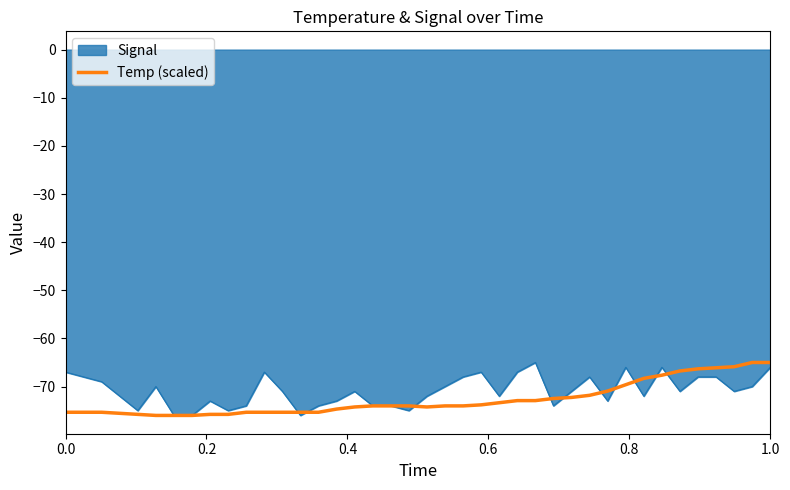

What is the maximum value shown in the chart?

-65.0